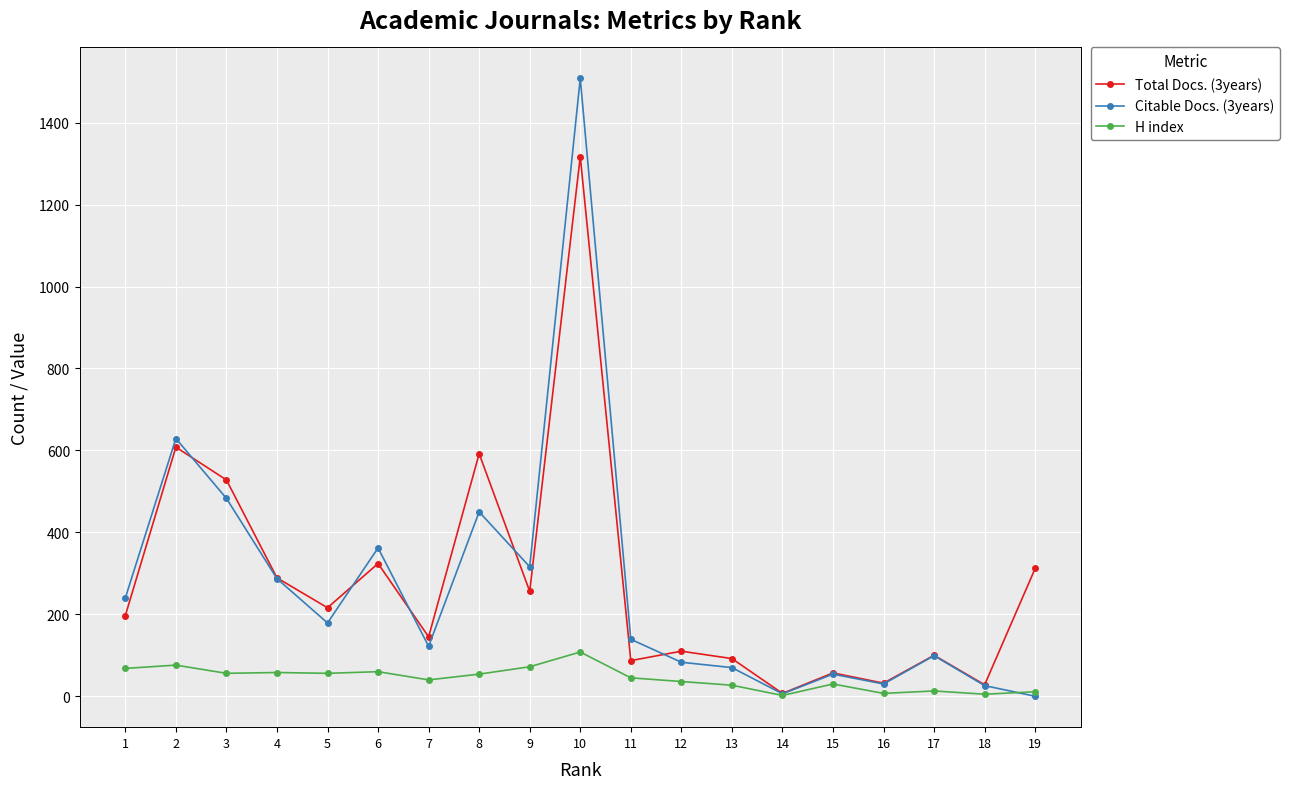

What is the difference between the Total Docs. (3years) values at 19 and 5?

96